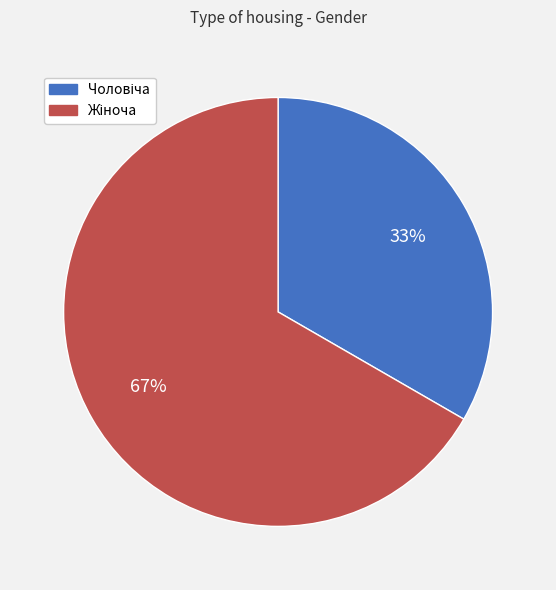

To the nearest percent, what is the average slice percentage?

50%